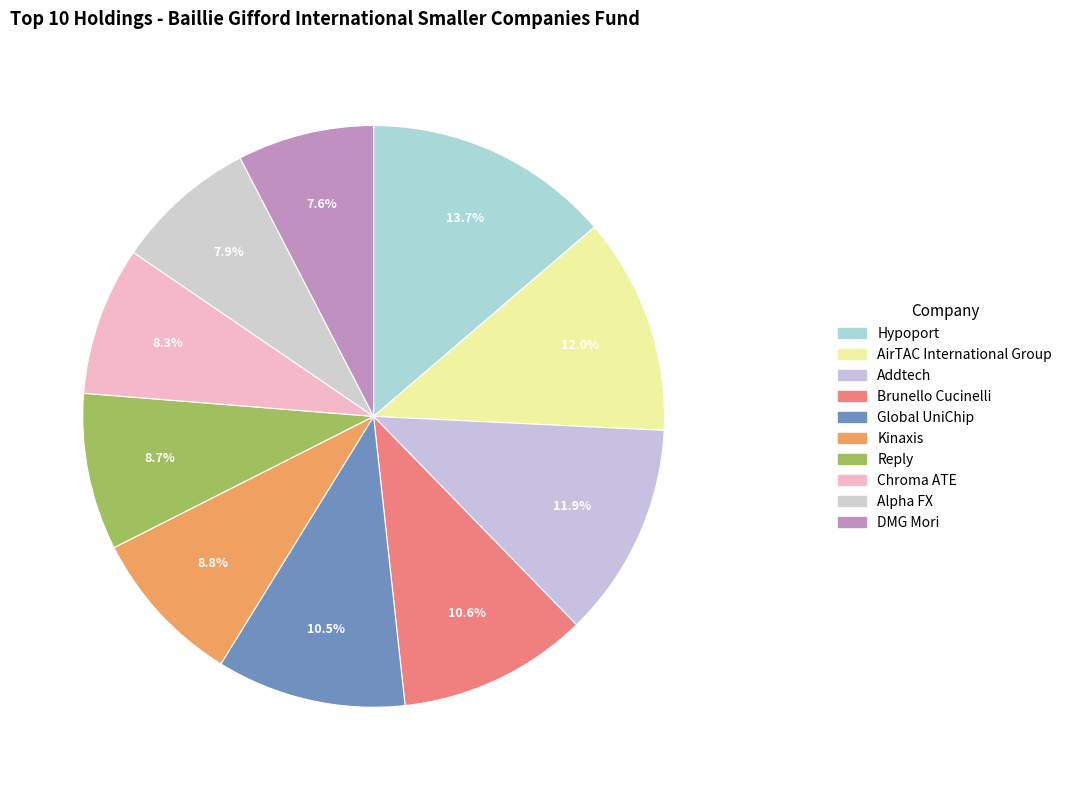

Is the sum of Hypoport and Chroma ATE greater than half?

No